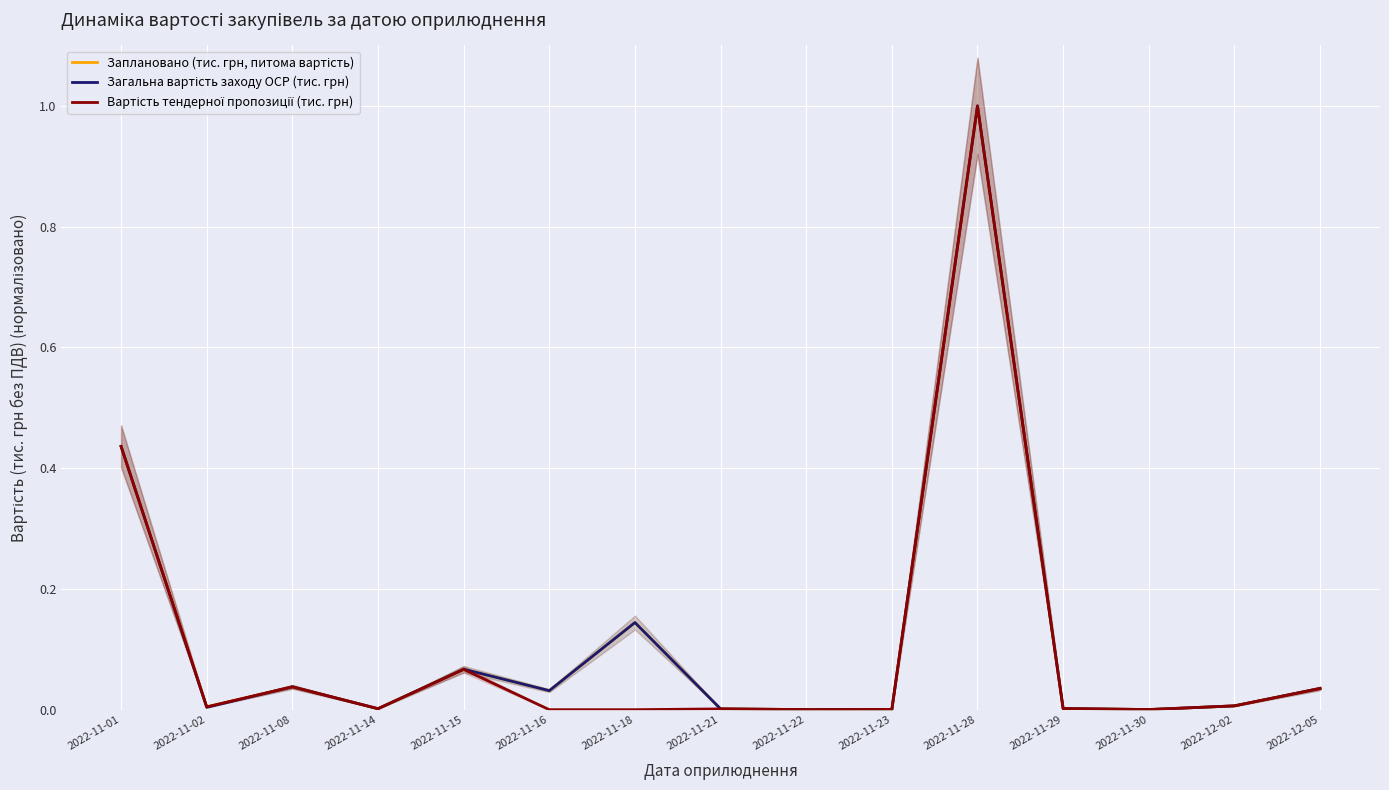

How many lines are shown in the chart?

3